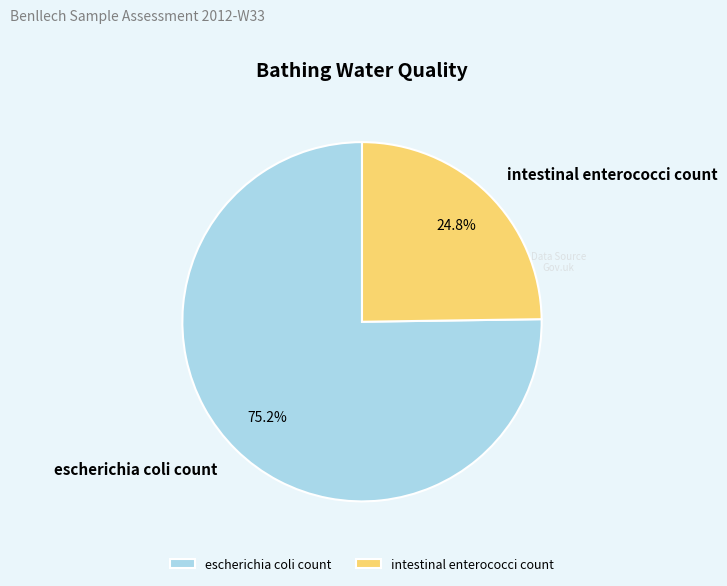

Is escherichia coli count the majority of the pie?

Yes